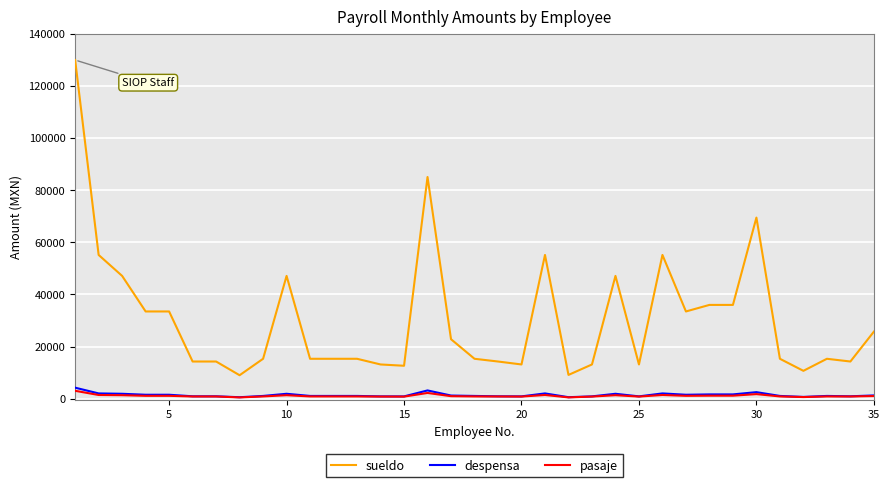

True or false: despensa and sueldo cross at least once.

False